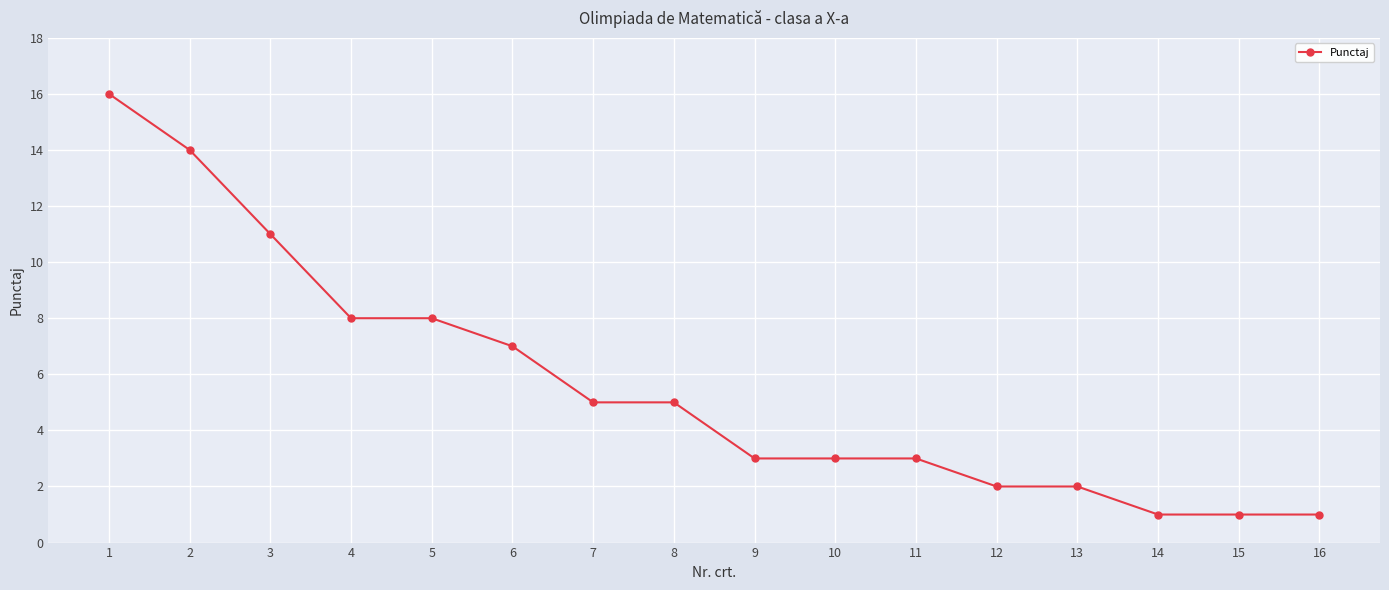

The value at 8 is 7. True or false?

False